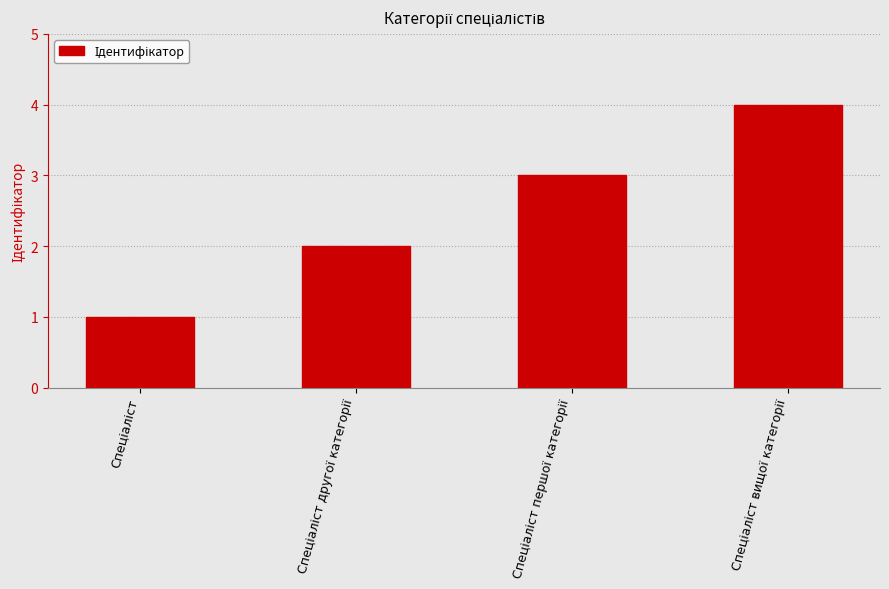

What is the greatest value displayed?

4